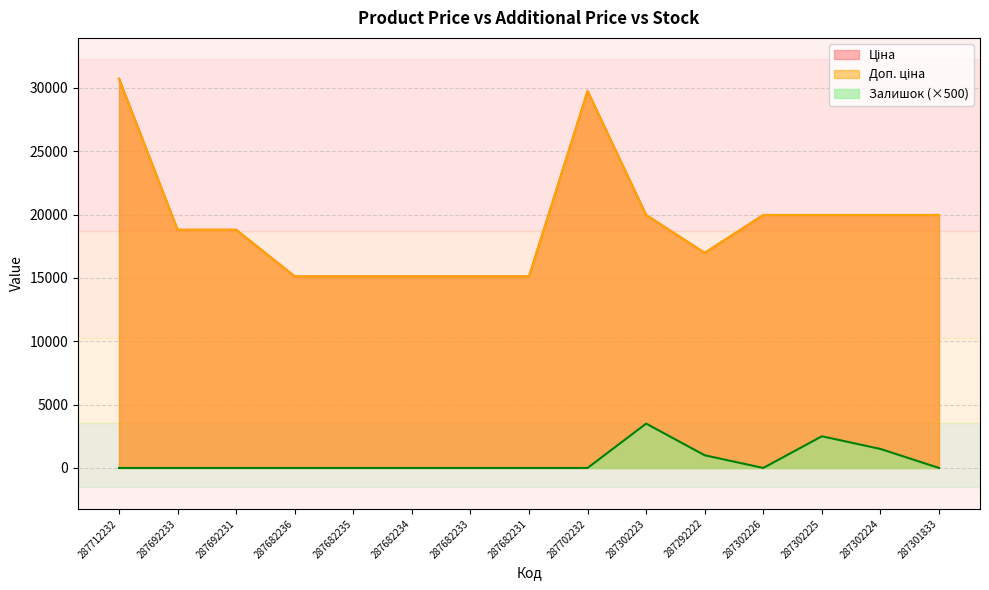

At 287682231, list the series in order from smallest to largest.

Залишок, Ціна, Доп. ціна